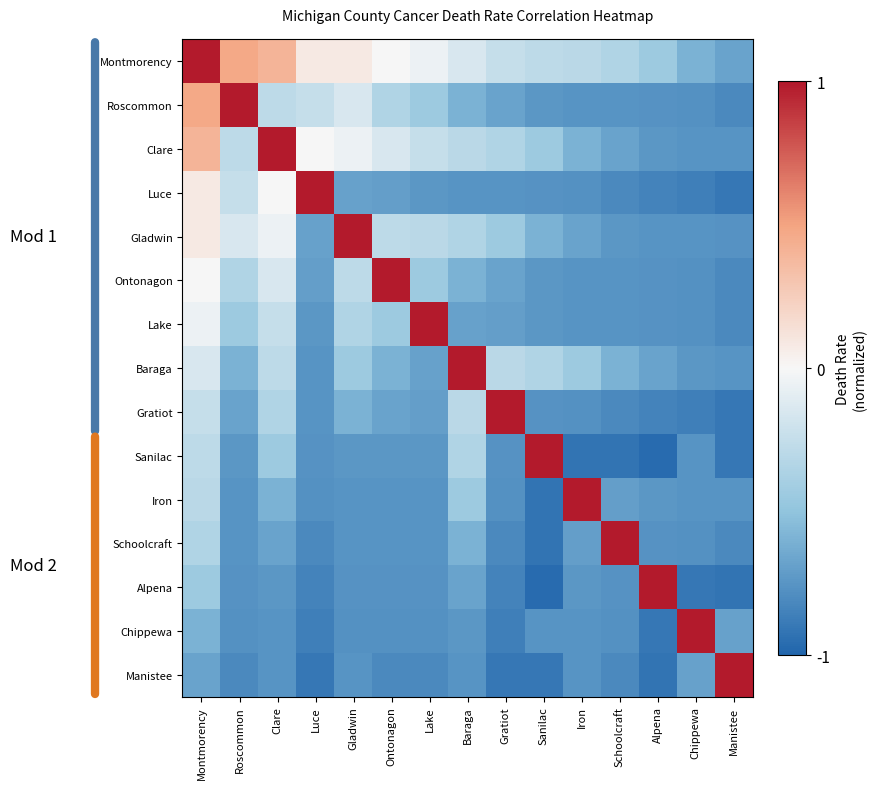

What is the spread (max minus min) of values at Iron?

1.9